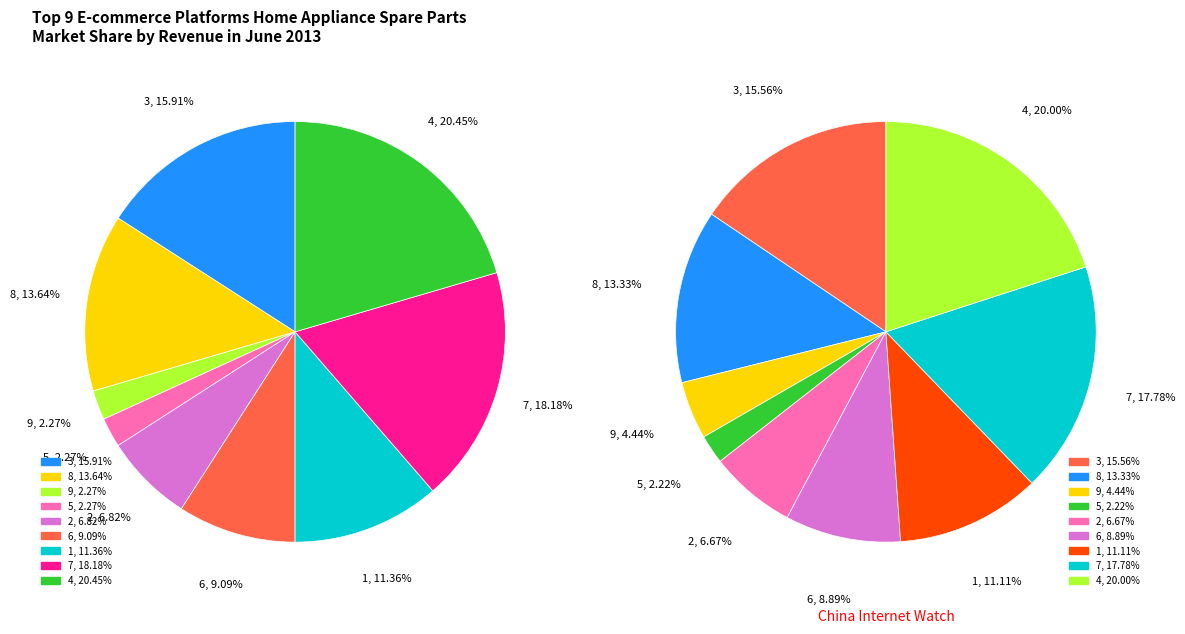

Count the number of slices in the pie.

9